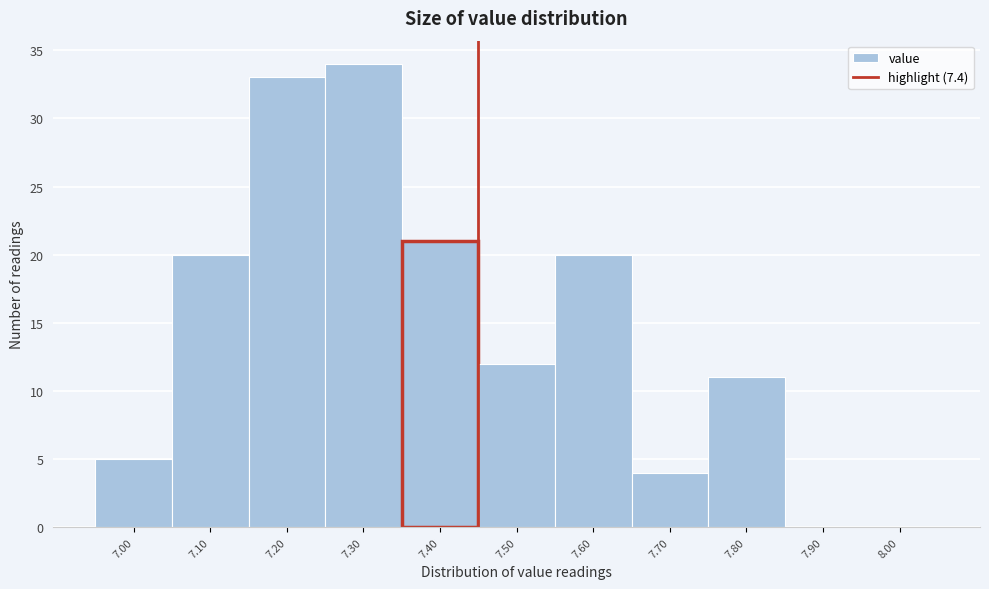

Reading left to right, transcribe this chart: for each bar, give the range it covers on the x-axis and its height. The values are not printed on the chart, so give them approximately, as read against the axis.

6.95 to 7.05: 5
7.05 to 7.15: 20
7.15 to 7.25: 33
7.25 to 7.35: 34
7.35 to 7.45: 21
7.45 to 7.55: 12
7.55 to 7.65: 20
7.65 to 7.75: 4
7.75 to 7.85: 11
7.85 to 7.95: 0
7.95 to 8.05: 0